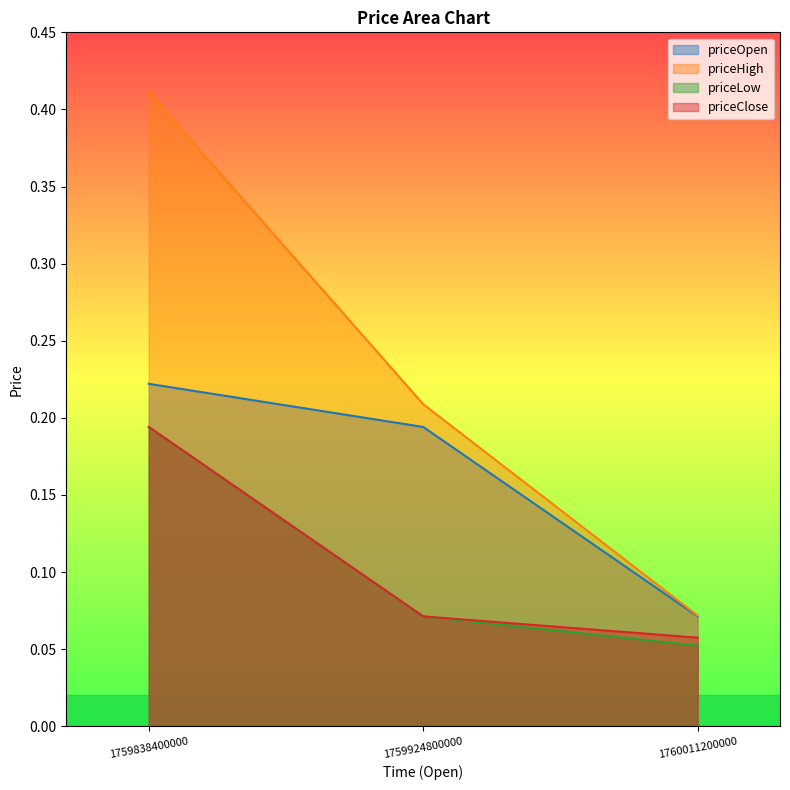

Which category has the highest value across all series?

1759838400000